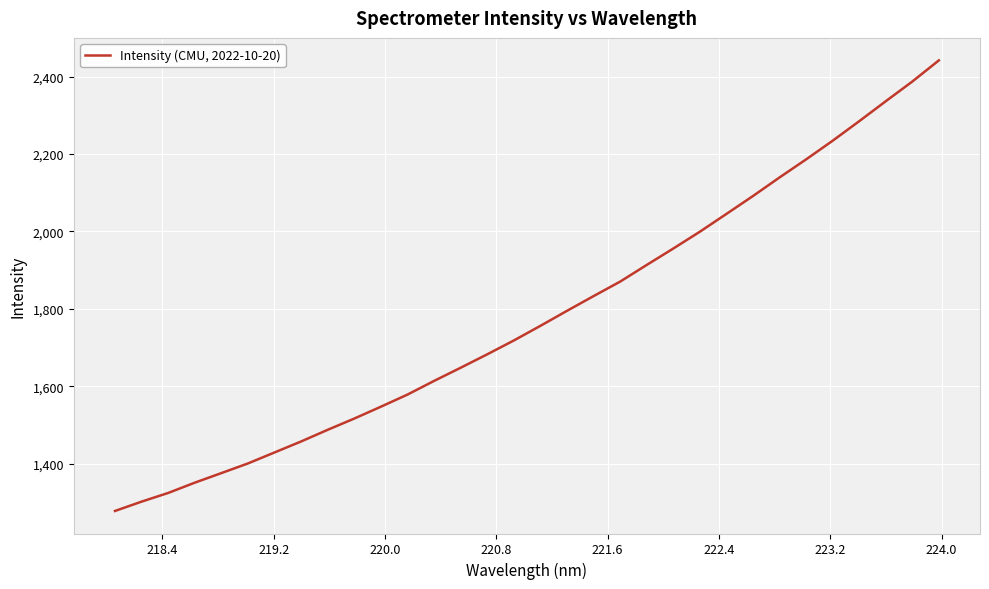

Does the chart have visible grid lines?

Yes